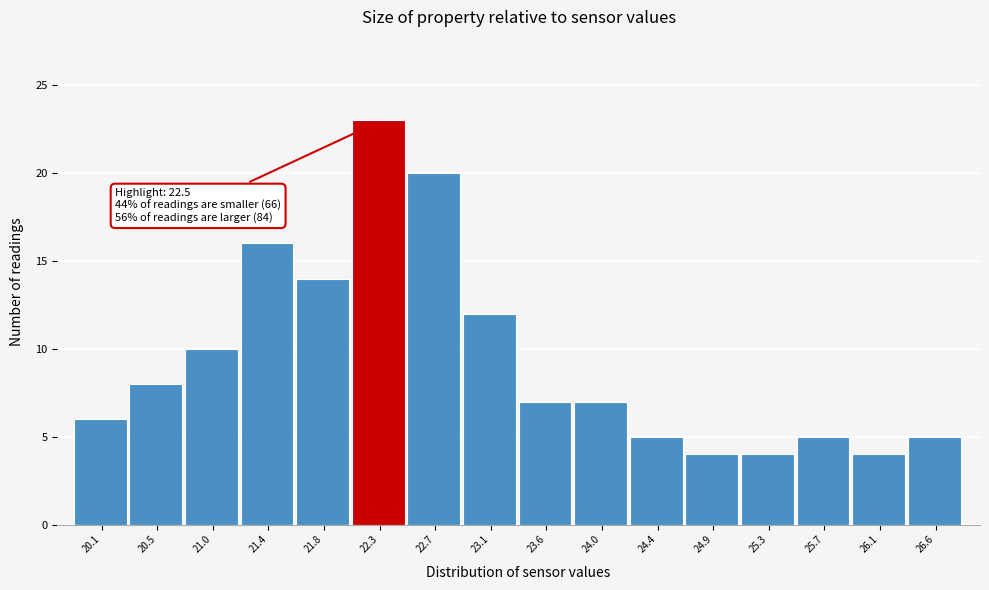

Reading left to right, list all the values displayed in this chart.

20.1=6	20.5=8	21.0=10	21.4=16	21.8=14	22.3=23	22.7=20	23.1=12	23.6=7	24.0=7	24.4=5	24.9=4	25.3=4	25.7=5	26.1=4	26.6=5